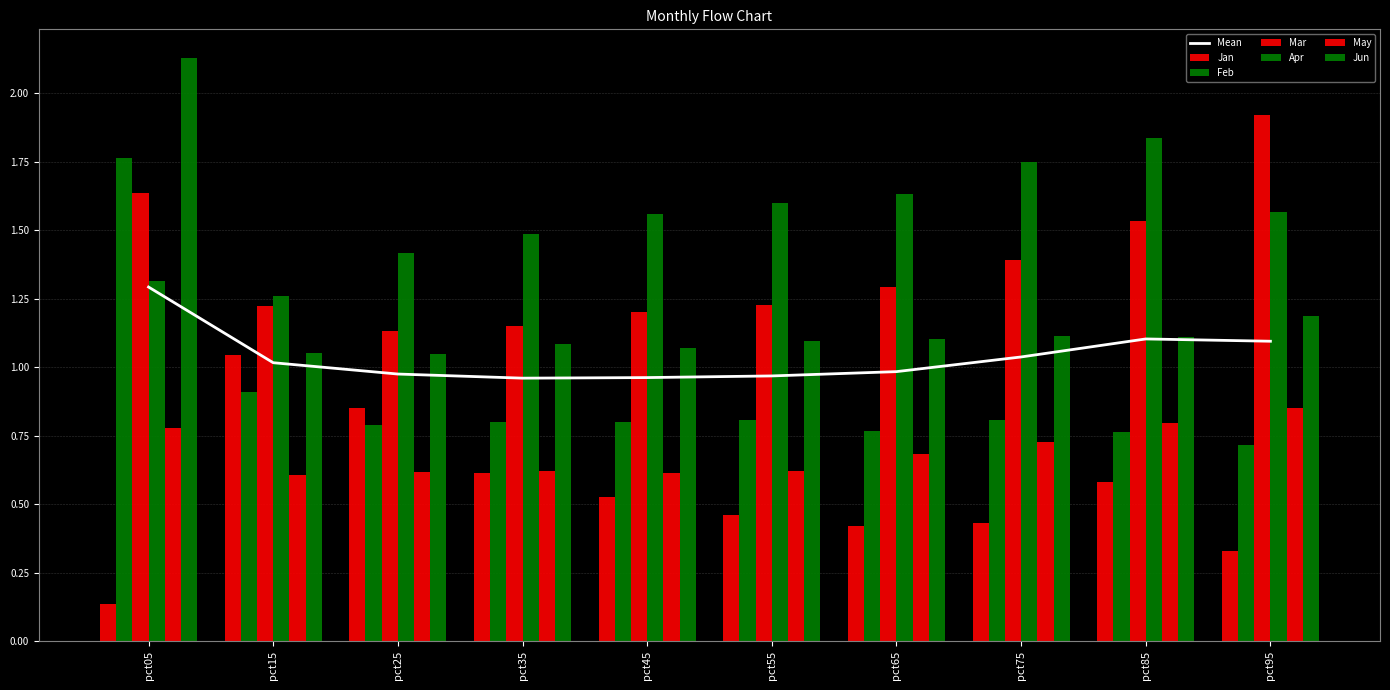

How many groups of bars are there?

10